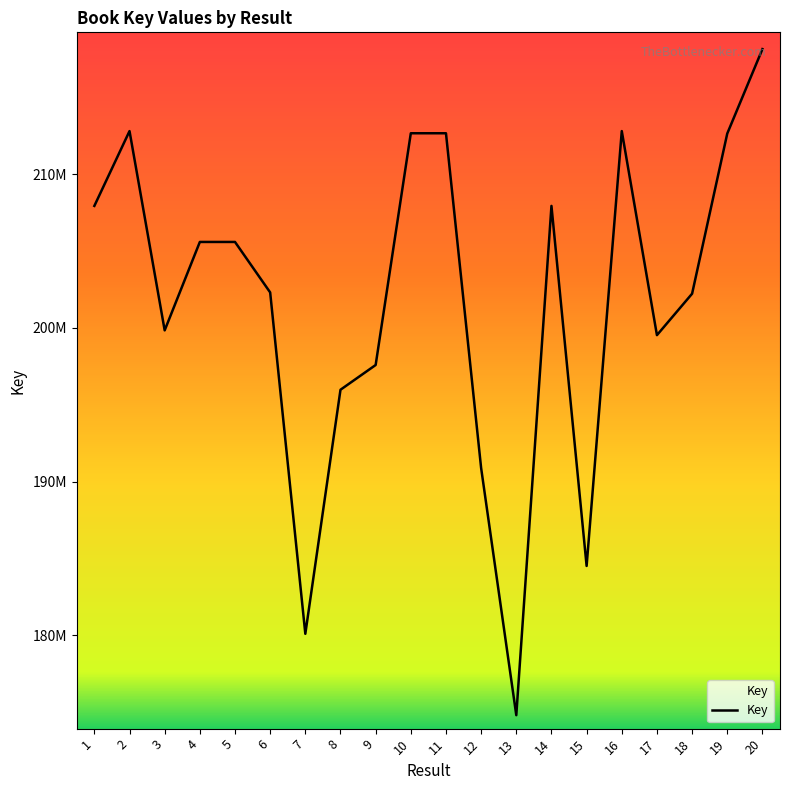

Where does the data first go above 205585286?

1